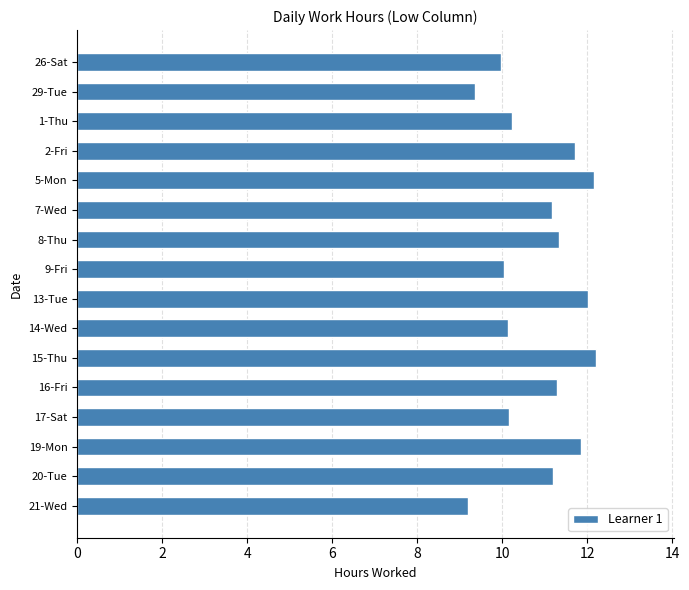

What is the value of the 3rd bar from the top?

10.2